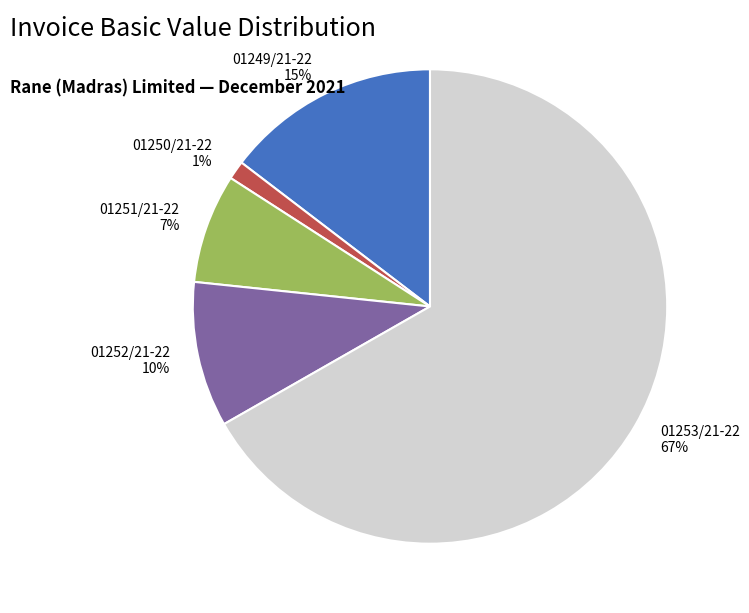

To the nearest percent, what is the combined percentage of 01253/21-22 67% and 01251/21-22 7%?

74%